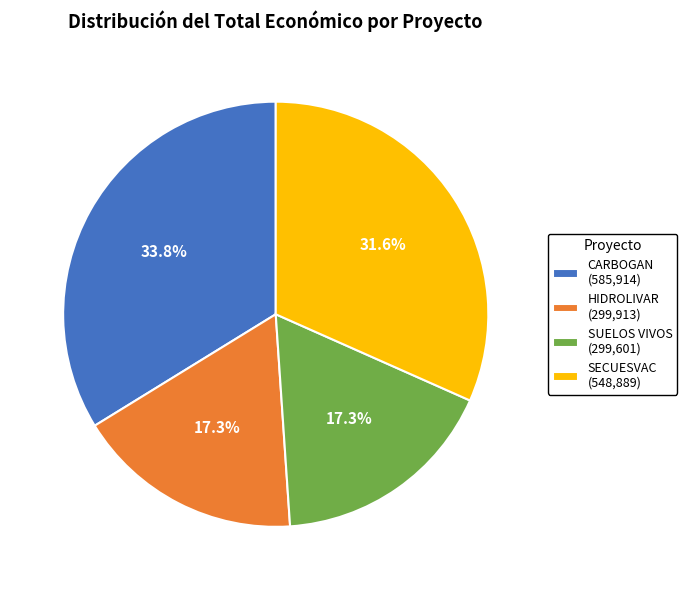

What percentage is the SECUESVAC slice, to the nearest percent?

32%